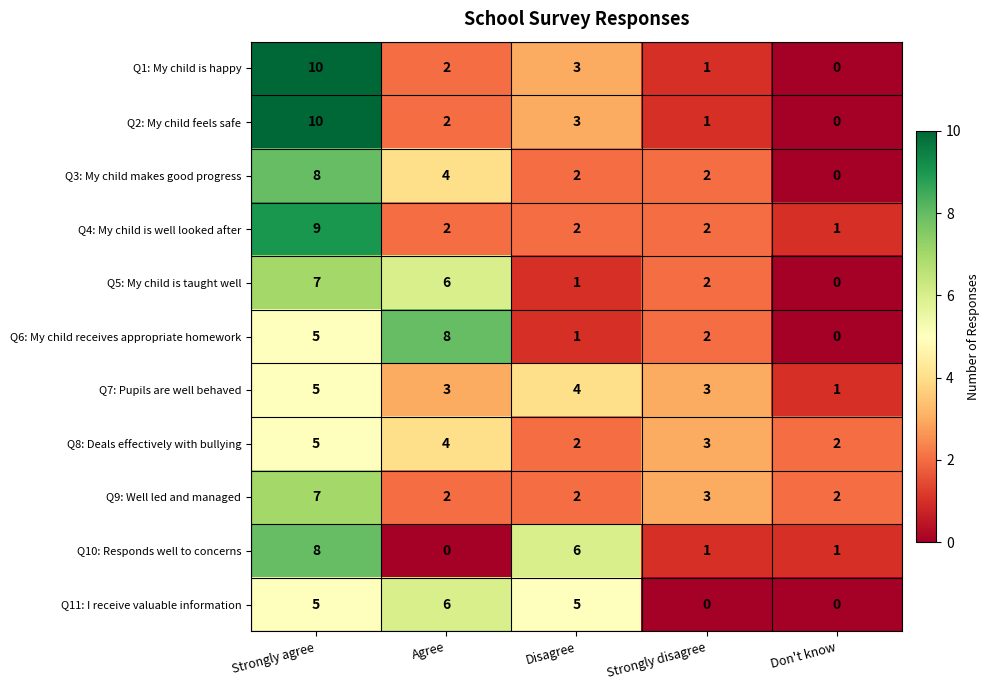

What is the sum of all Q1: My child is happy values?

16